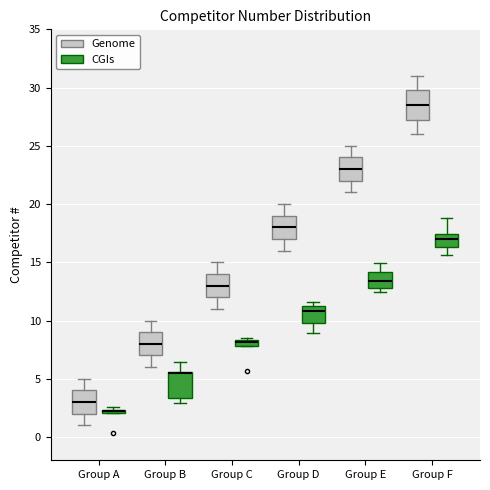

Where does the upper whisker of the box for Group E (Genome) end on the y-axis? The values are not printed on the chart, so give them approximately, as read against the axis.

25.0